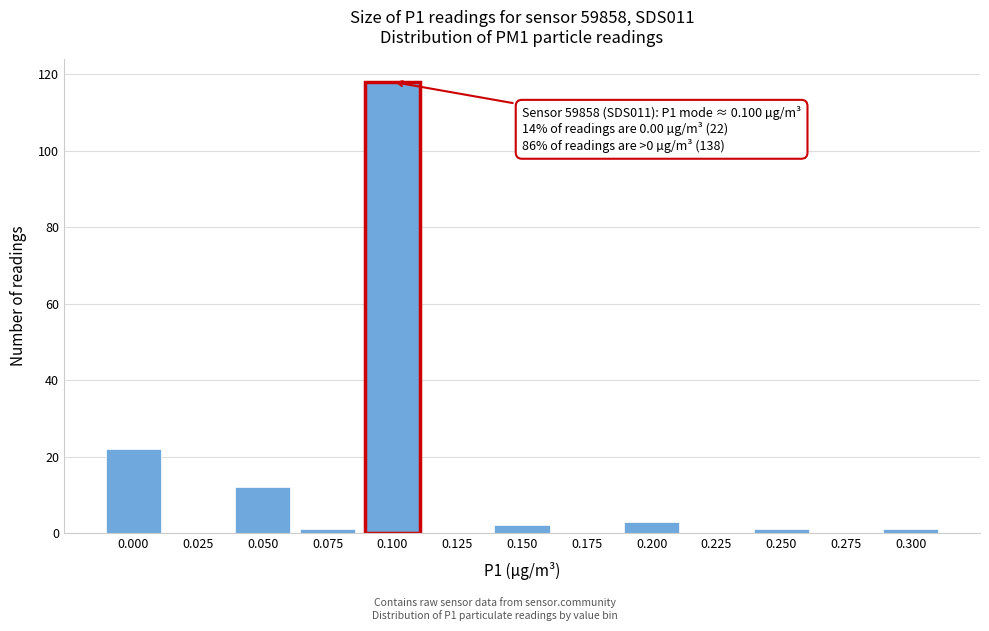

Reading left to right, transcribe all the data shown in this chart.

0.000=22	0.025=0	0.050=12	0.075=1	0.100=118	0.125=0	0.150=2	0.175=0	0.200=3	0.225=0	0.250=1	0.275=0	0.300=1